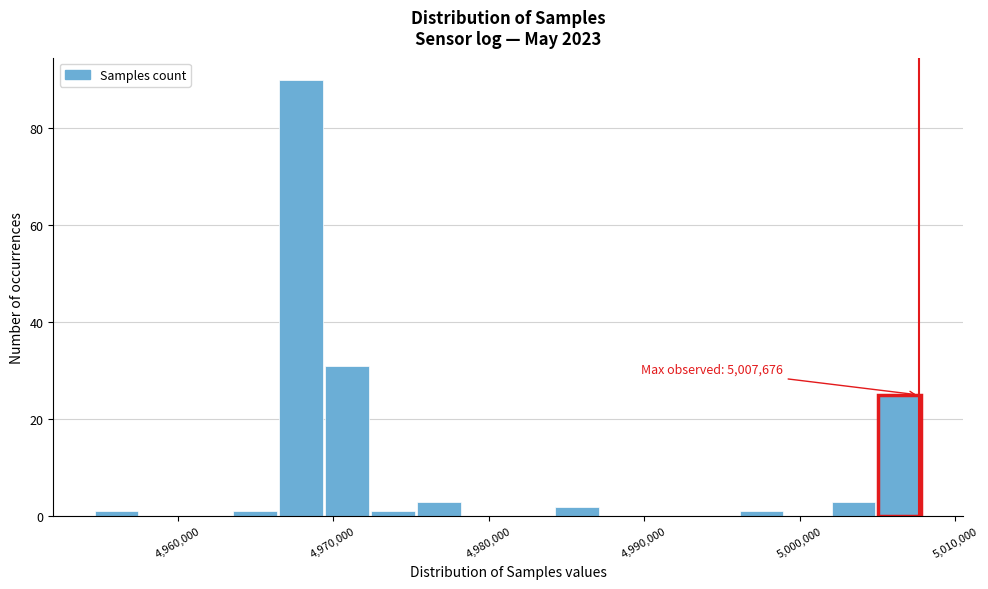

Read against the x-axis, roughly where is the centre of the tallest bar?

4968000